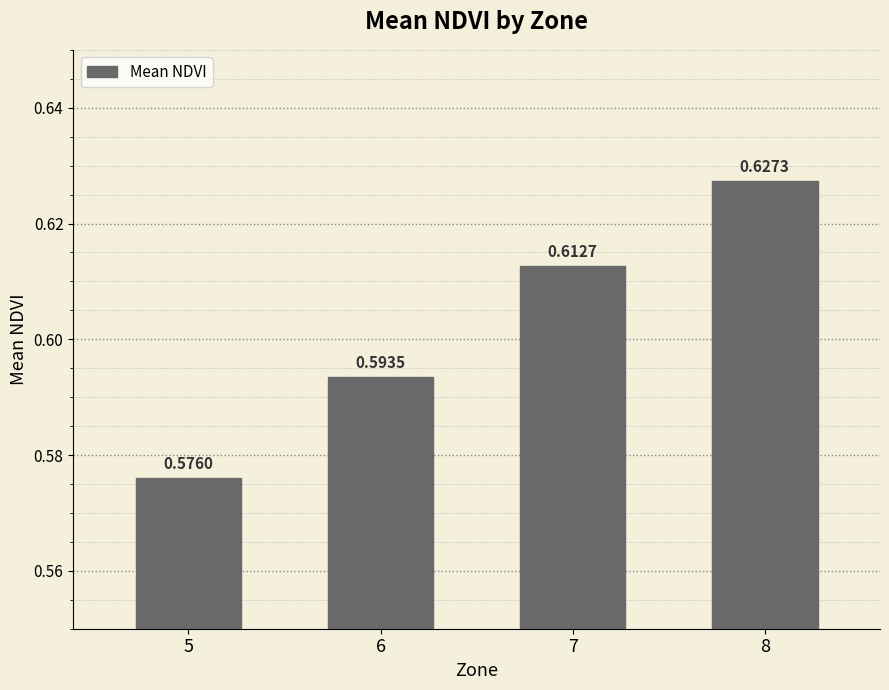

What is the sum of the values at 6 and 8?

1.2